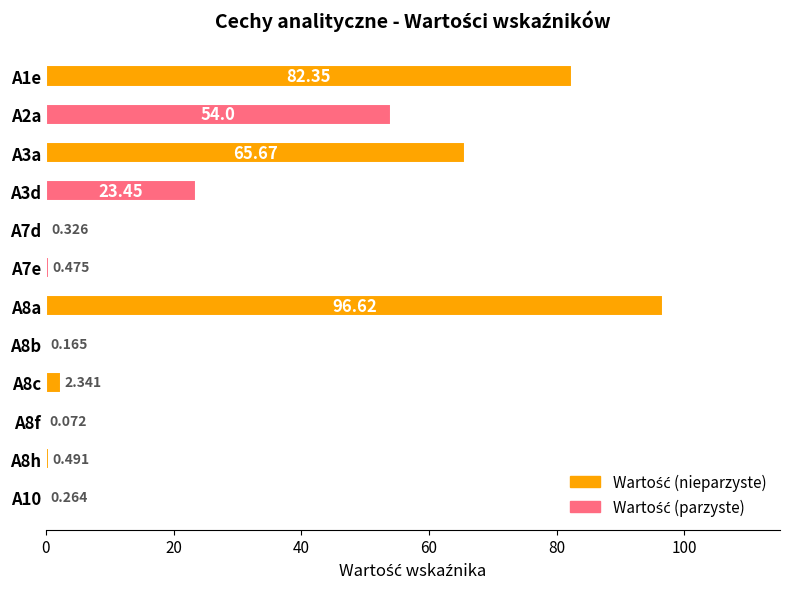

How many series are shown in this chart?

1